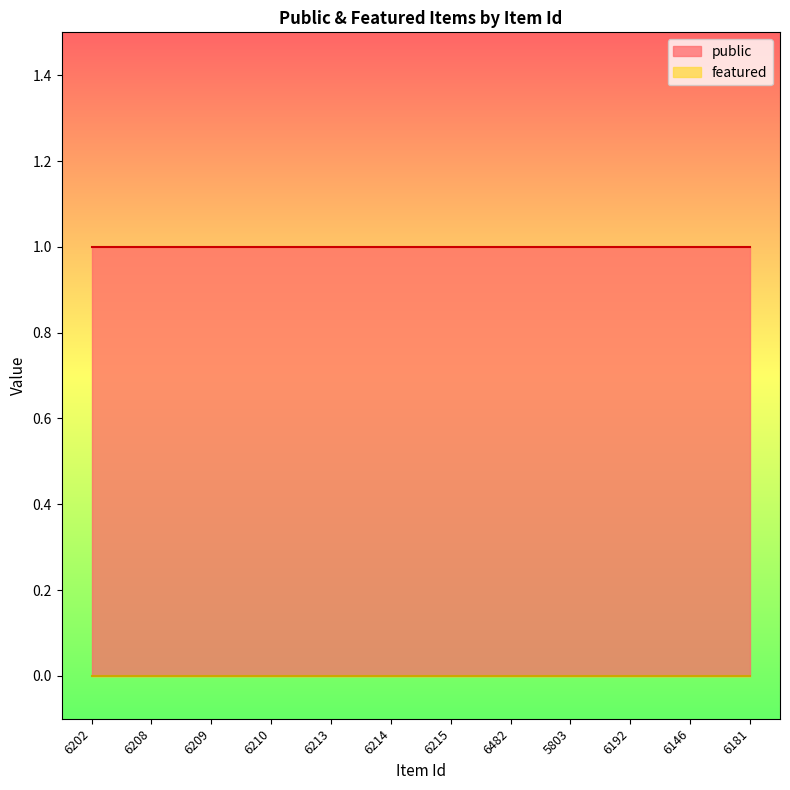

What is the label of the 1st point from the left?

6202